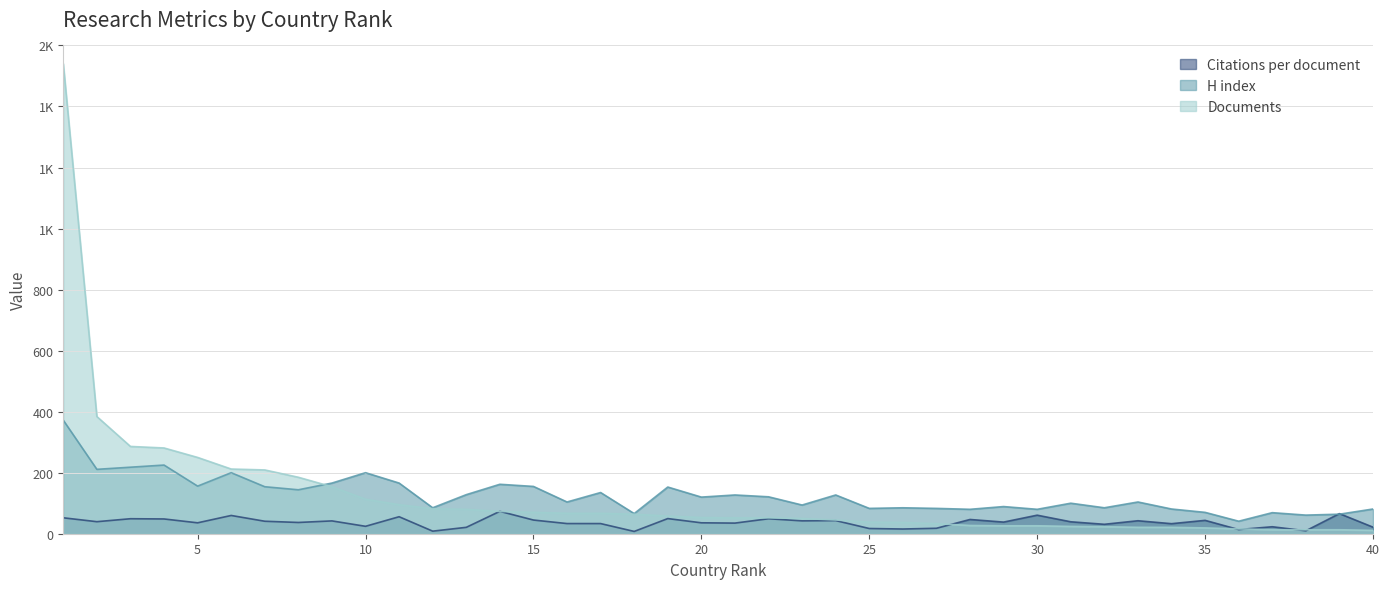

What is the spread (max minus min) of values at 24?

83.9